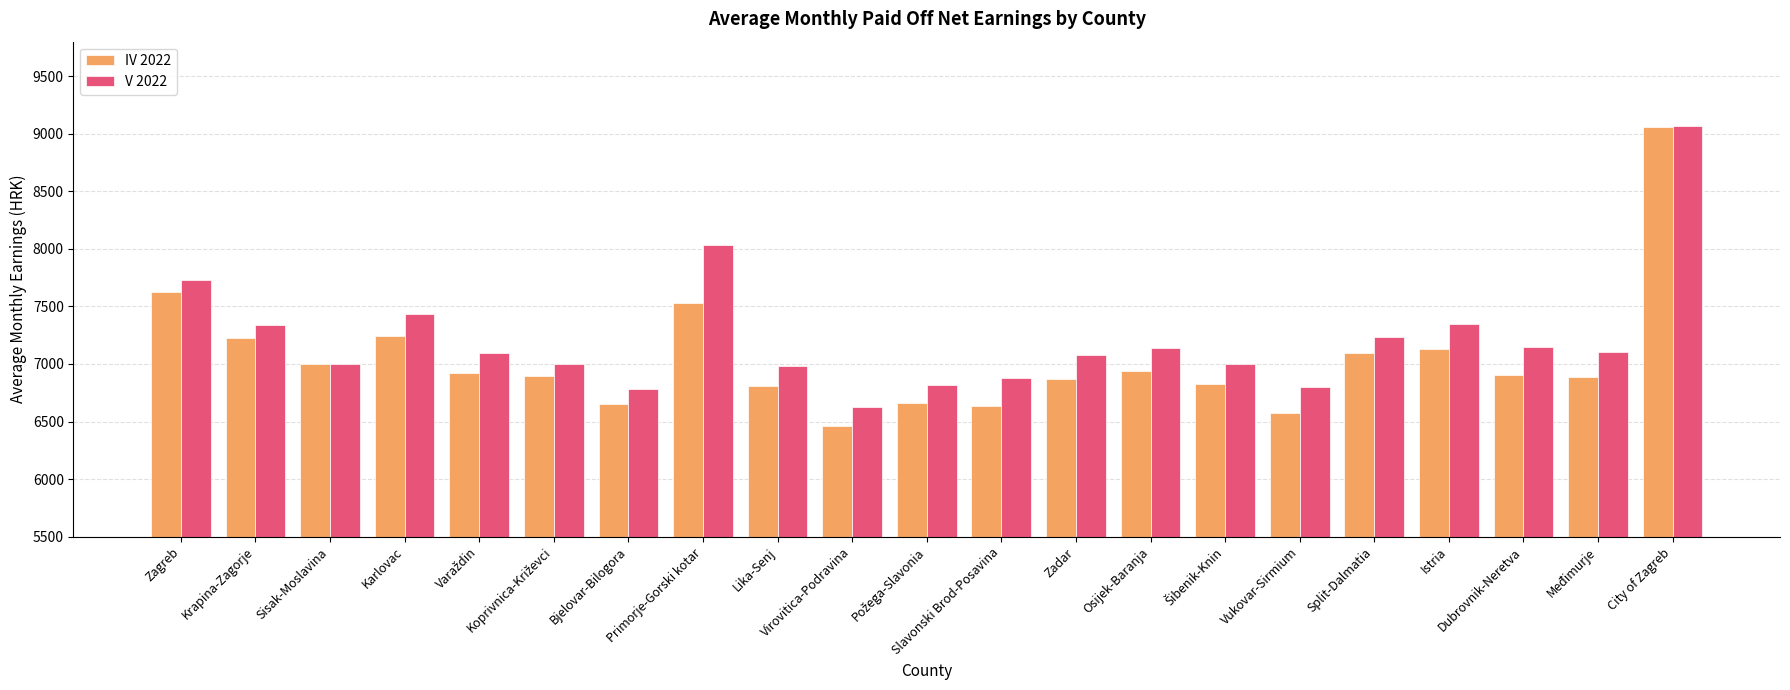

What is the total value across all series at Virovitica-Podravina?

13084